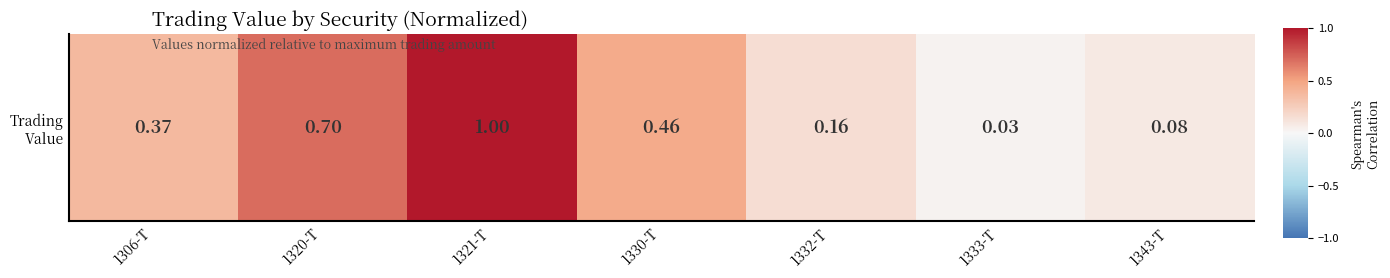

How many data points does each series have?

7